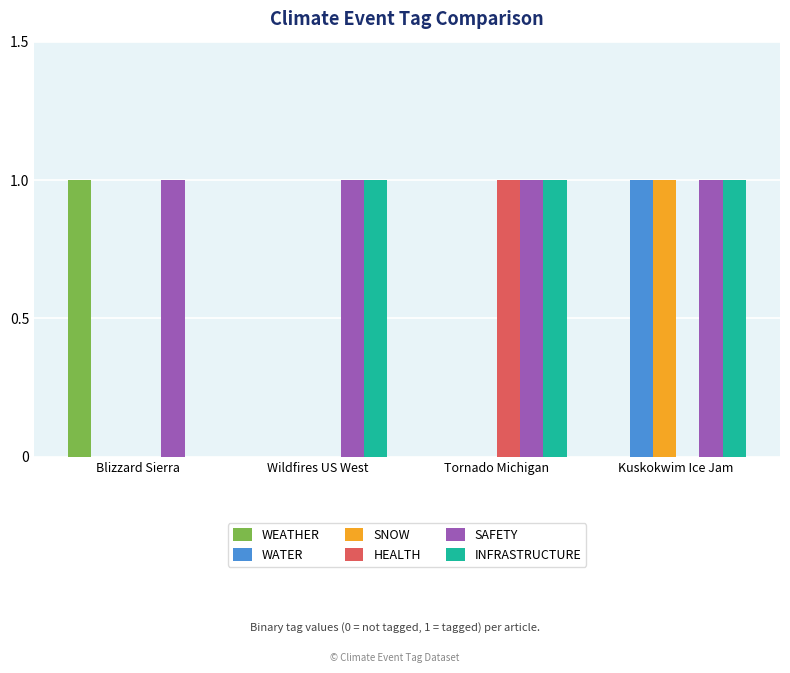

The value of SNOW at Blizzard Sierra is -1. True or false?

False